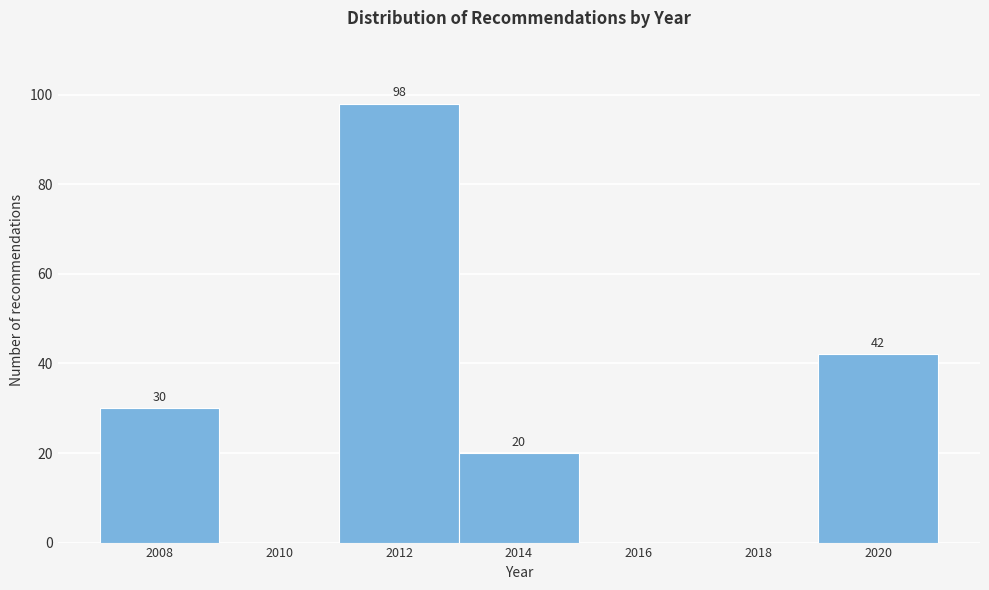

Reading left to right, list all the values displayed in this chart.

2008=30	2010=0	2012=98	2014=20	2016=0	2018=0	2020=42